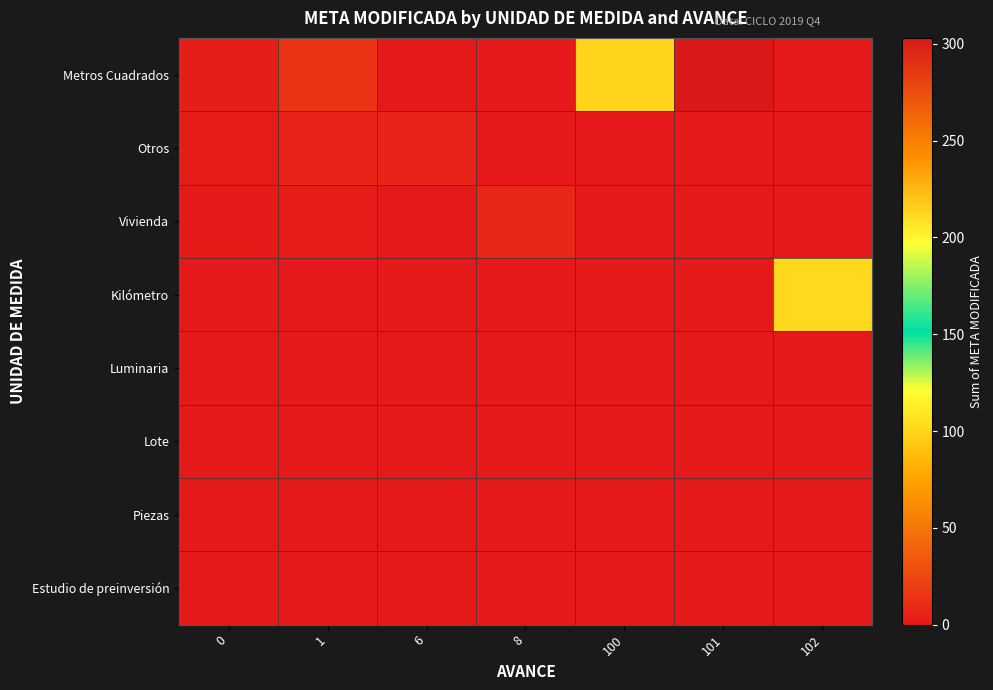

Which has a higher value, 100 or 101?

101